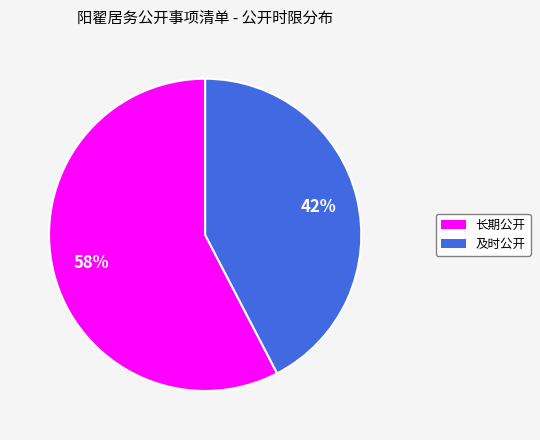

True or false: 及时公开 accounts for 51% of the total.

False